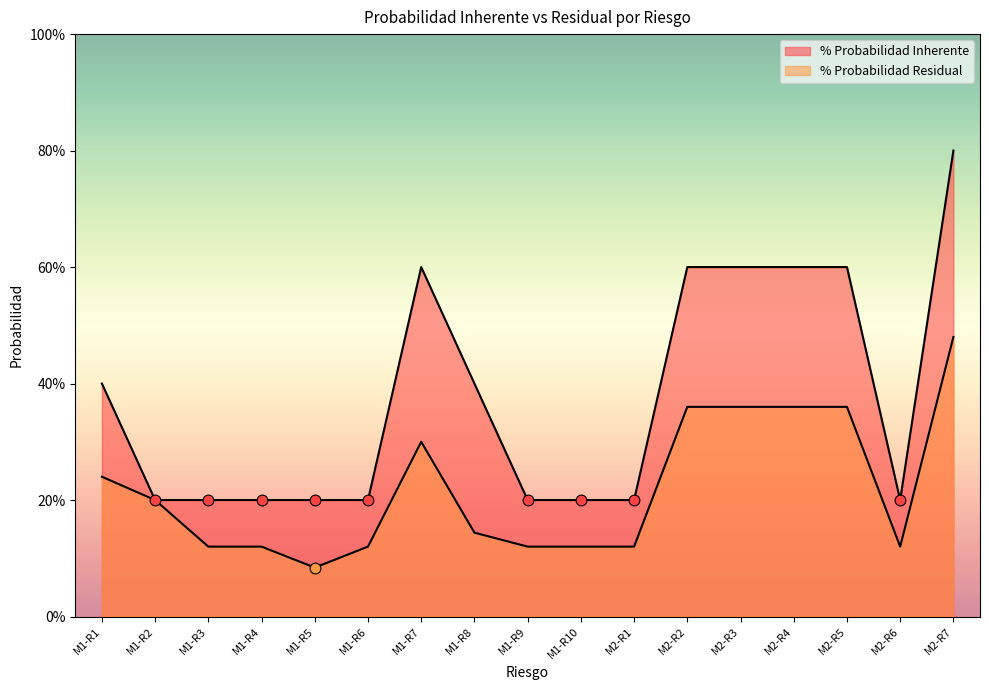

Which series contains the lowest Y value?

% Probabilidad Residual